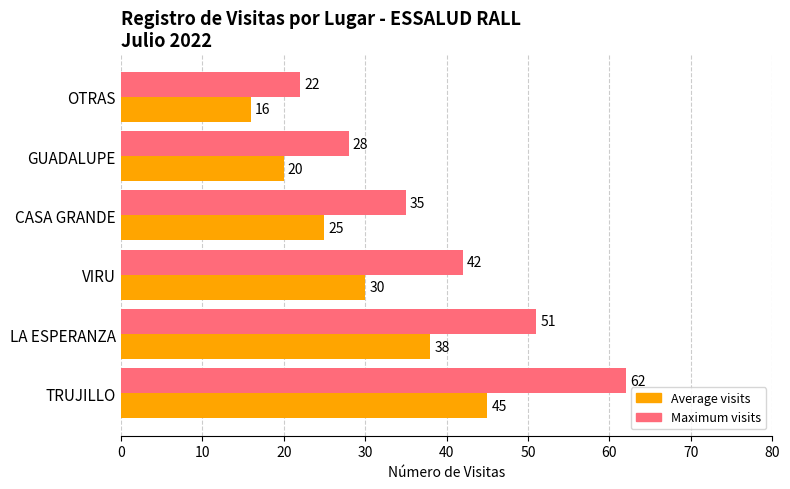

Rank the series by their average value, from lowest to highest.

Average visits, Maximum visits